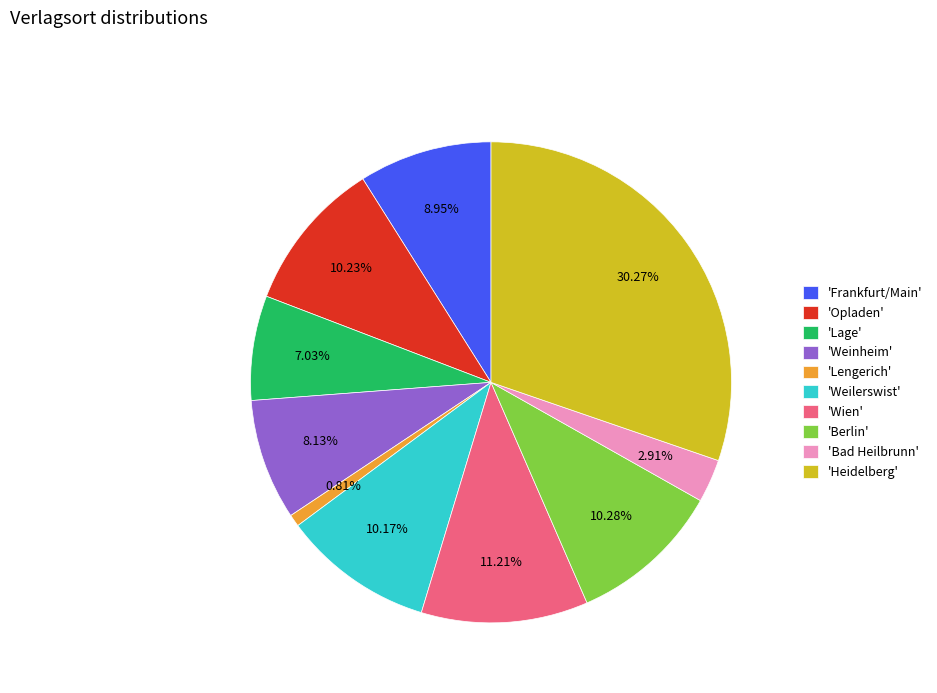

Approximately how many times larger is the value at 'Berlin' compared to 'Lage'?

1.5